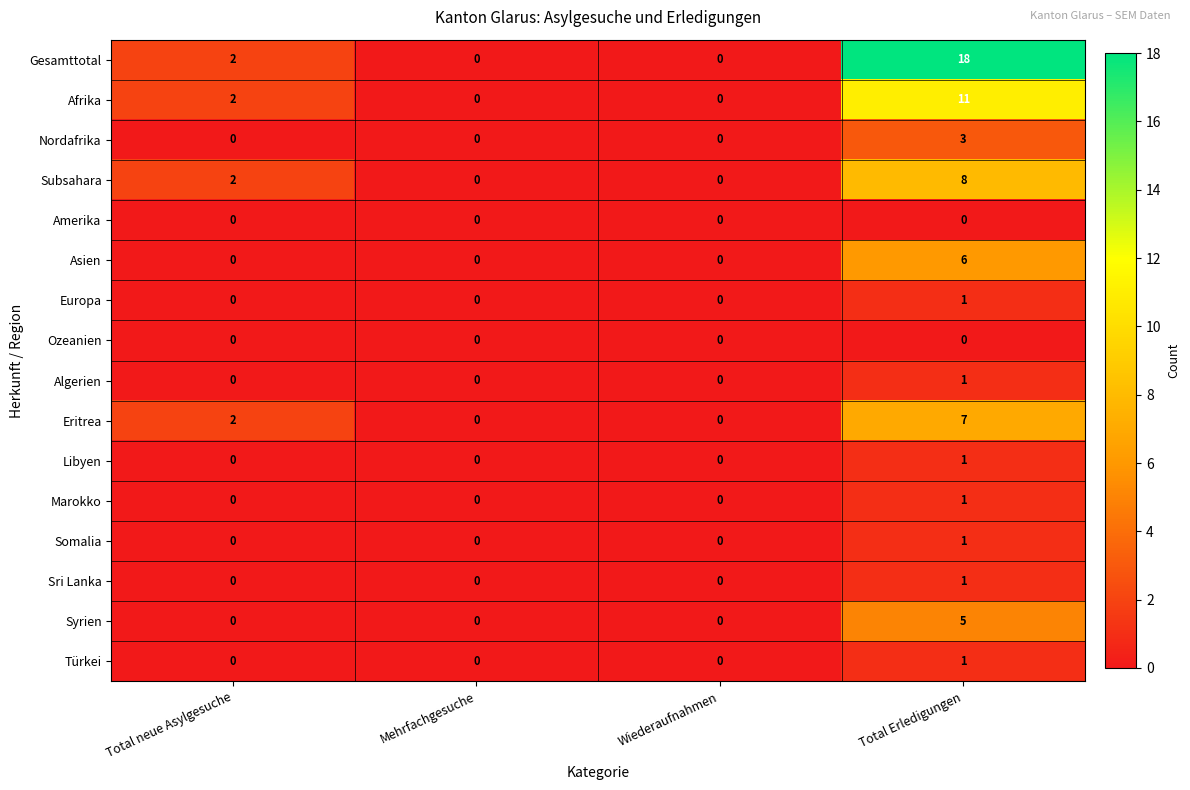

Which series has the widest spread of values?

Gesamttotal